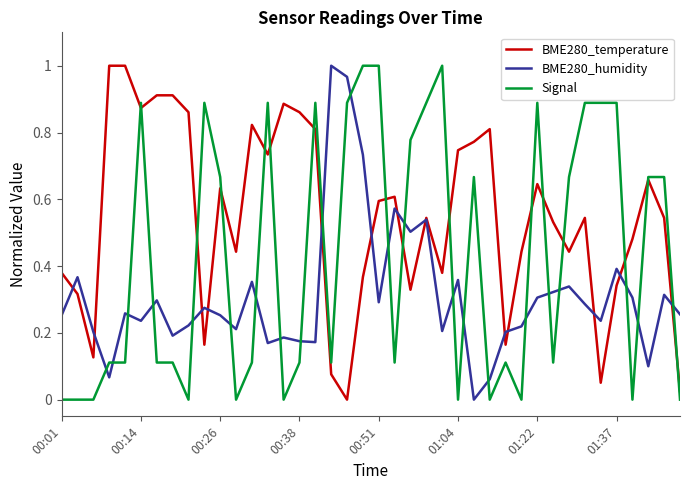

How many intersections are there between BME280_humidity and Signal?

22